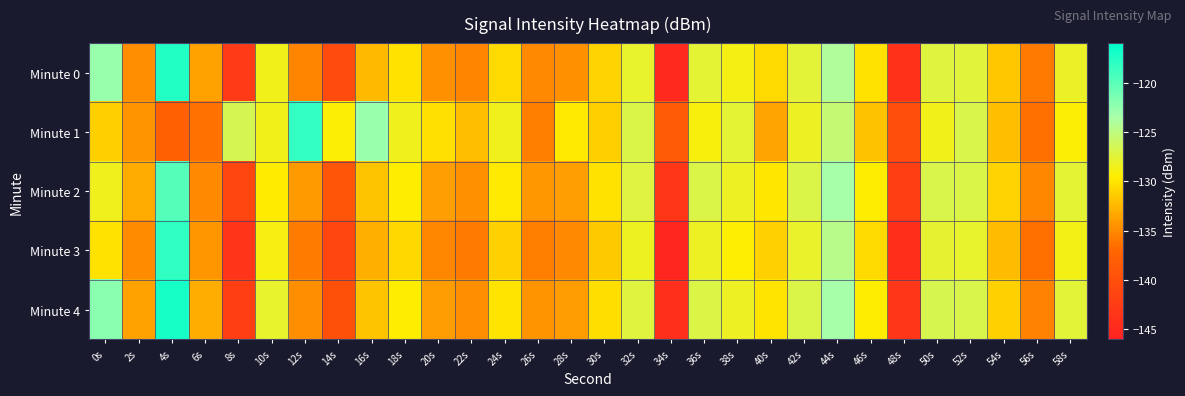

What is the spread (max minus min) of values at 12s?

17.5